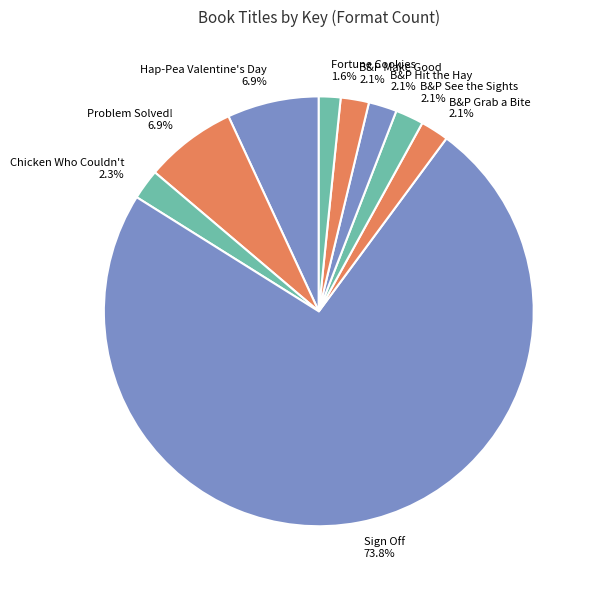

What is the largest slice in the pie chart?

Sign Off